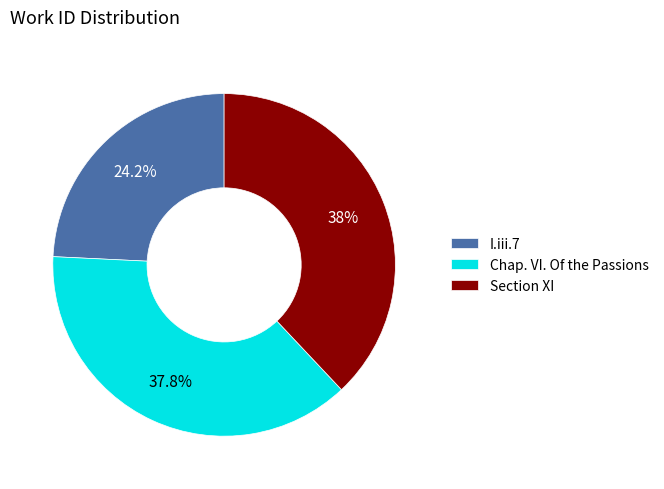

To the nearest percent, what is the difference between the largest and smallest slice percentages?

14%